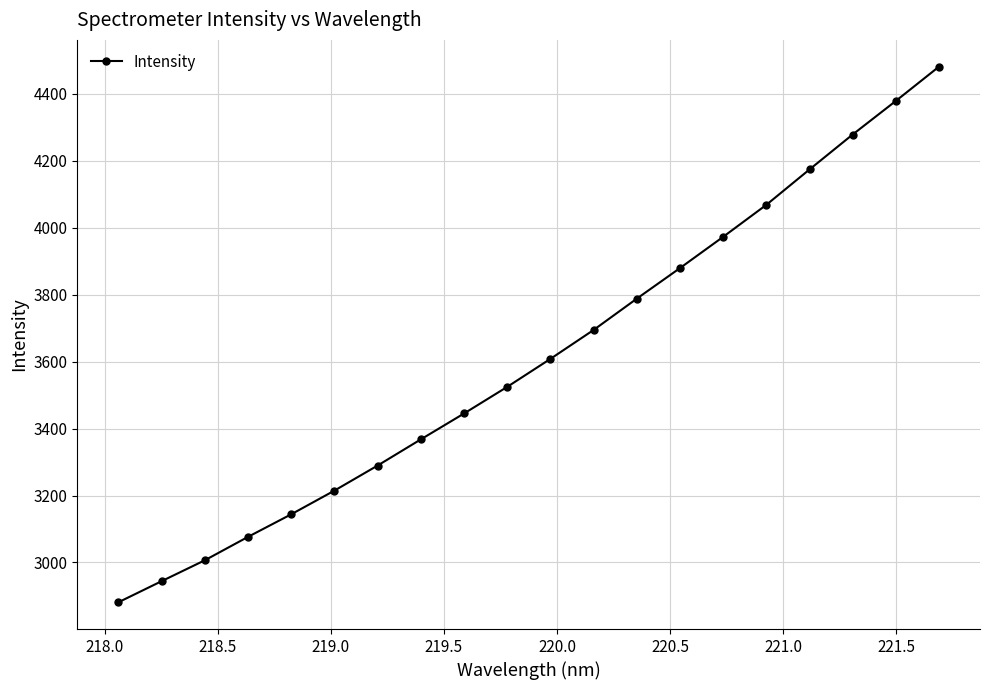

True or false: the data has more than 1 interior local peaks.

False